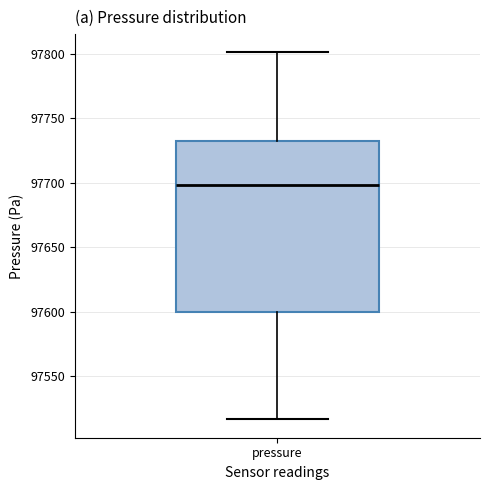

Read this box plot against the y-axis: the position of the median line, the range covered by the box, and the ends of both whiskers. The values are not printed on the chart, so give them approximately, as read against the axis.

median 97700, box 97600 to 97730, whiskers 97515 to 97800